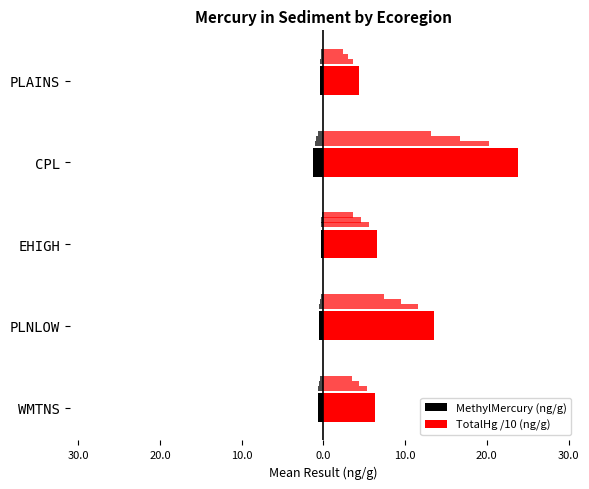

How many values in the TotalHg /10 (ng/g) series are below 6?

1